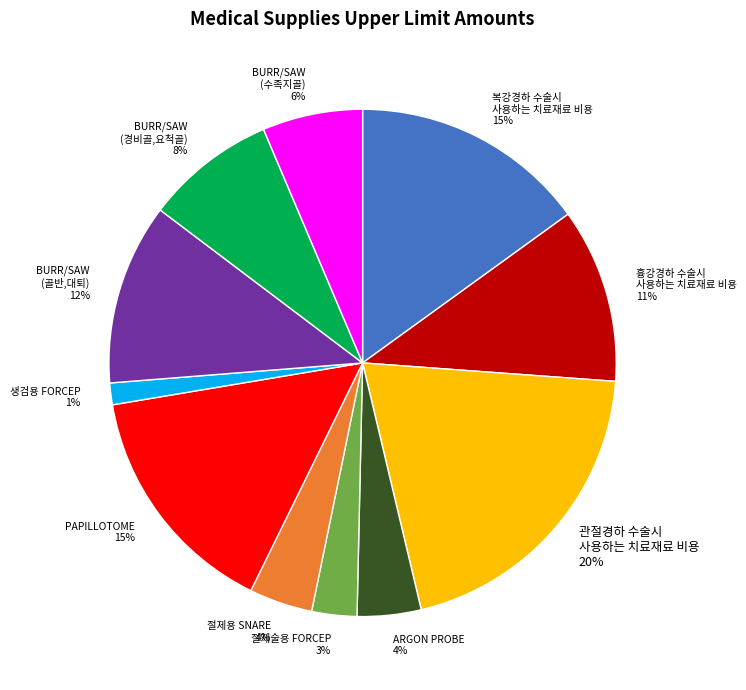

What is the ratio of the value at 절제용 SNARE 4% to the value at BURR/SAW (경비골,요척골) 8%?

0.5